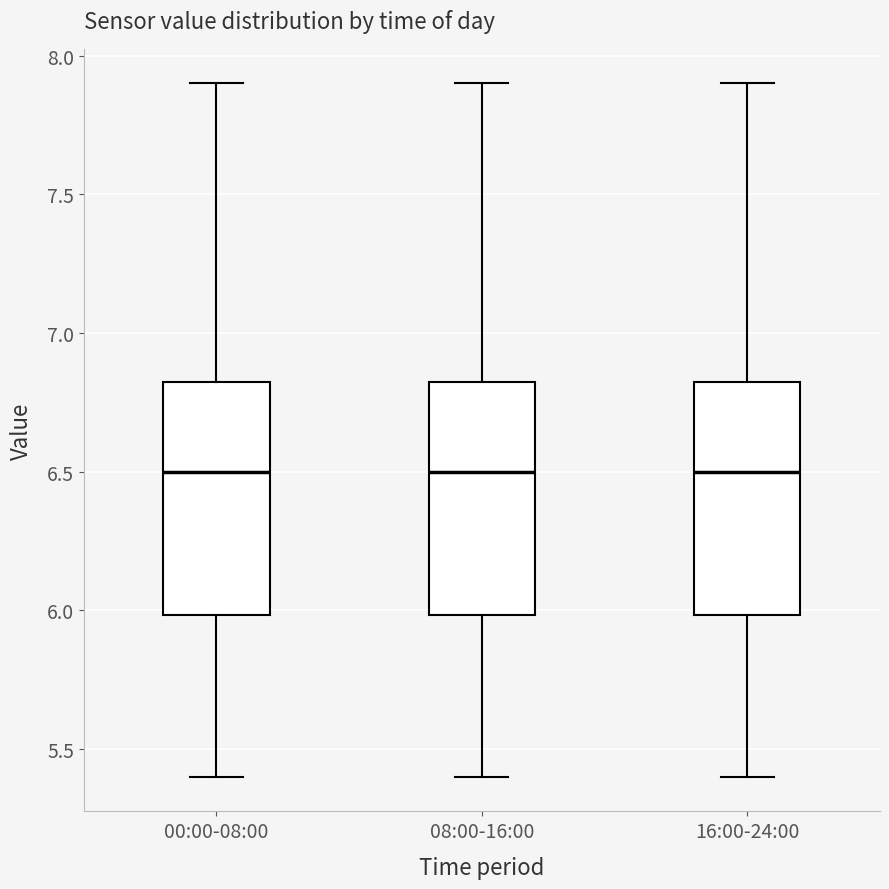

Where does the upper whisker of the box for 08:00-16:00 end on the y-axis? The values are not printed on the chart, so give them approximately, as read against the axis.

7.90